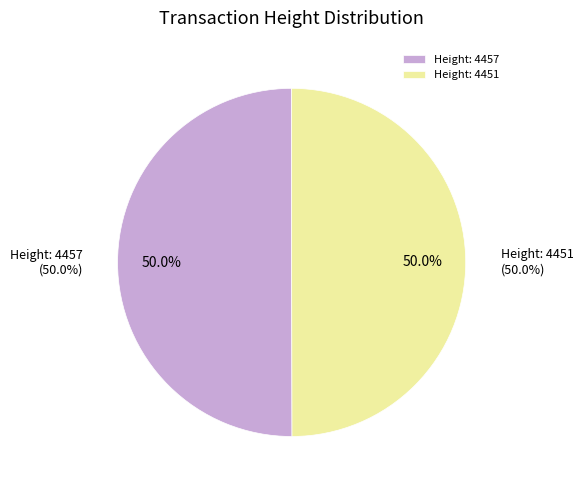

What percentage is the Height: 4457 slice, to the nearest percent?

50%